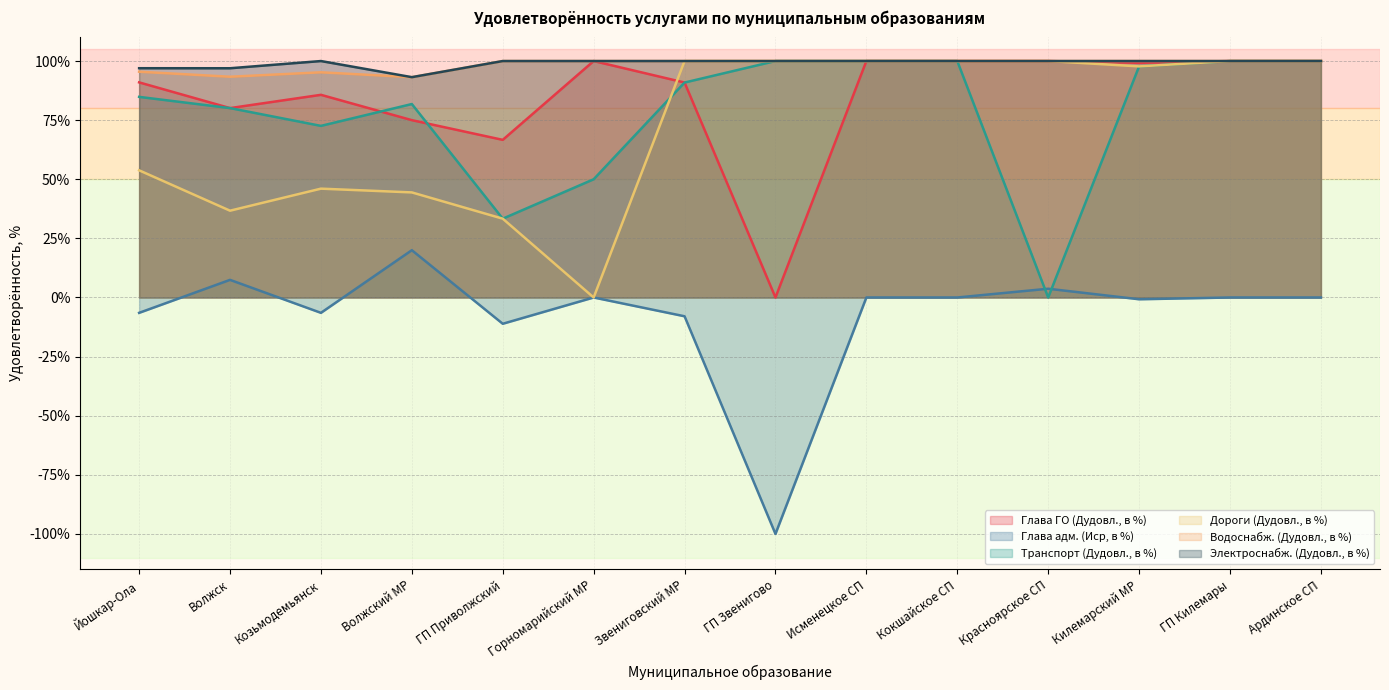

Between which two adjacent categories do Глава ГО (Дудовл., в %) and Дороги (Дудовл., в %) first intersect?

Горномарийский МР and Звениговский МР